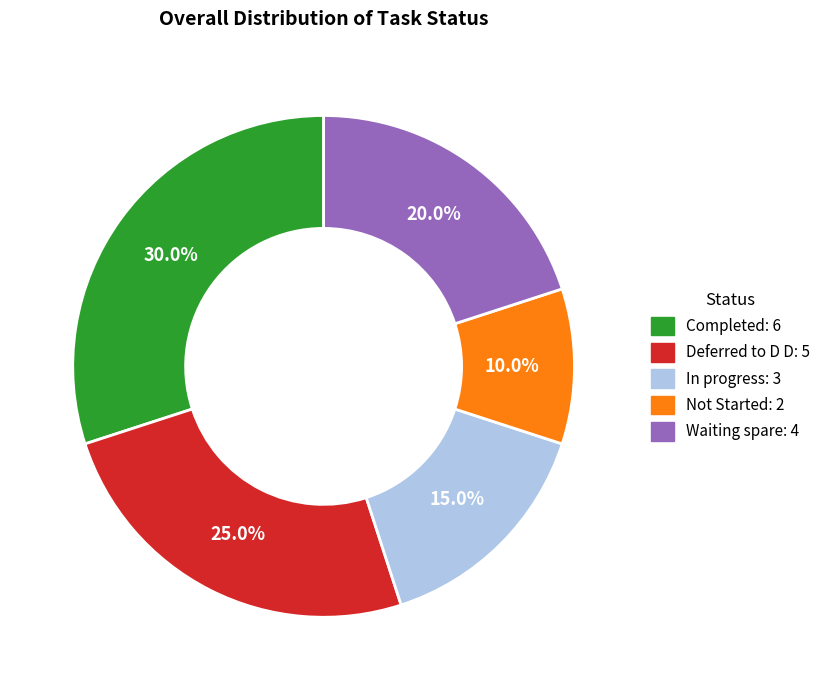

To the nearest percent, what portion does Completed represent?

30%